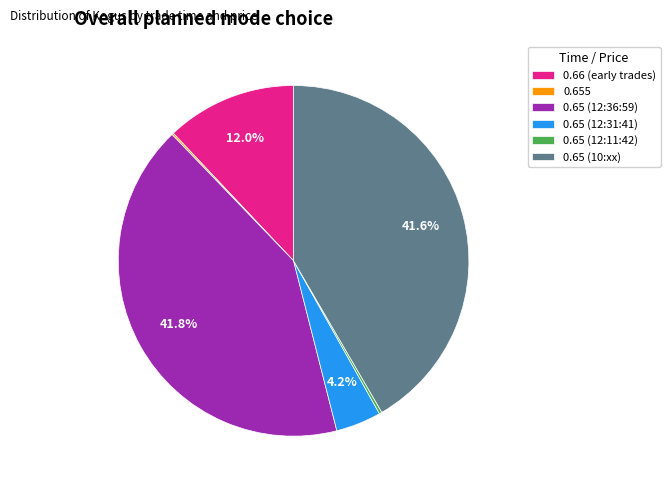

How much of the chart is everything except 0.65 (10:xx)?

58.4%